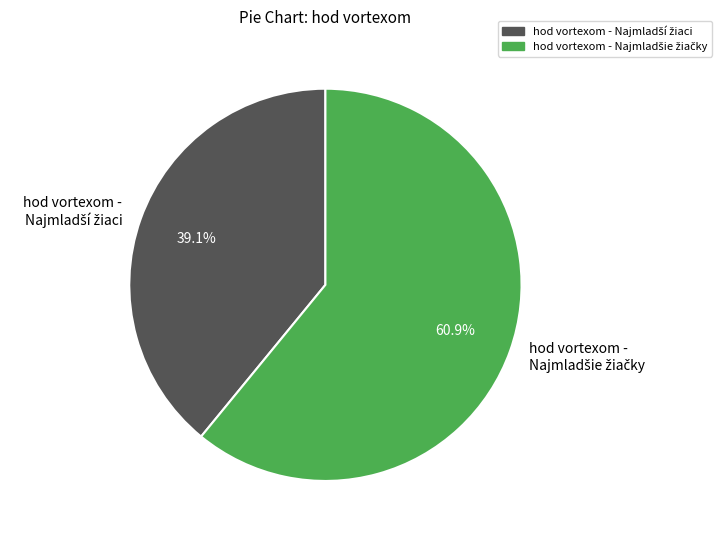

Count the number of slices in the pie.

2